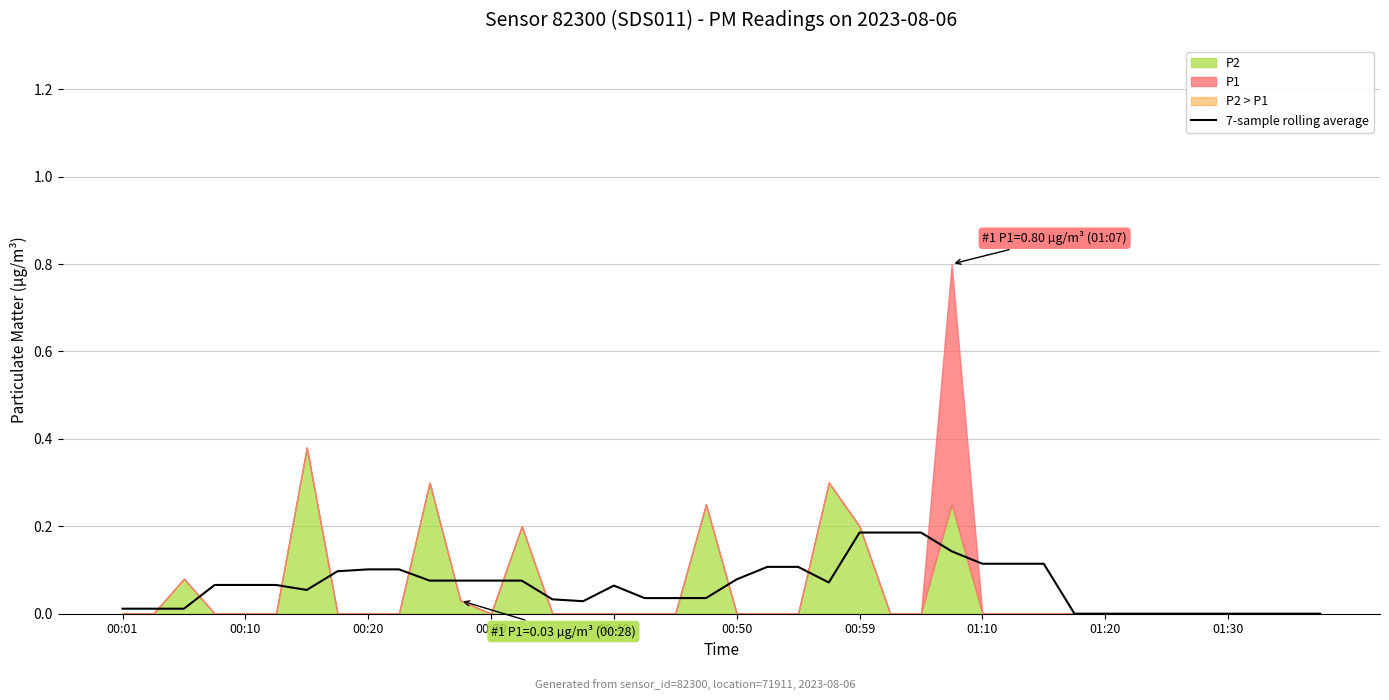

How many data points are above 0?

31